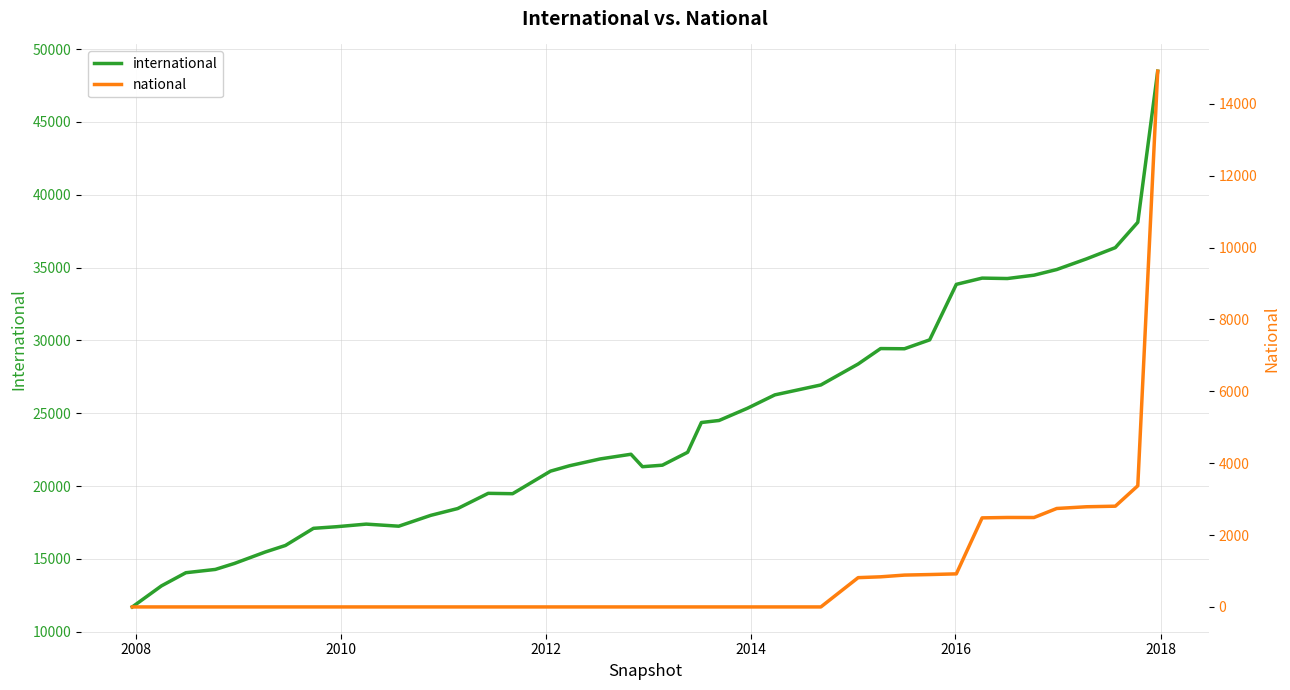

True or false: international and national cross at least once.

False